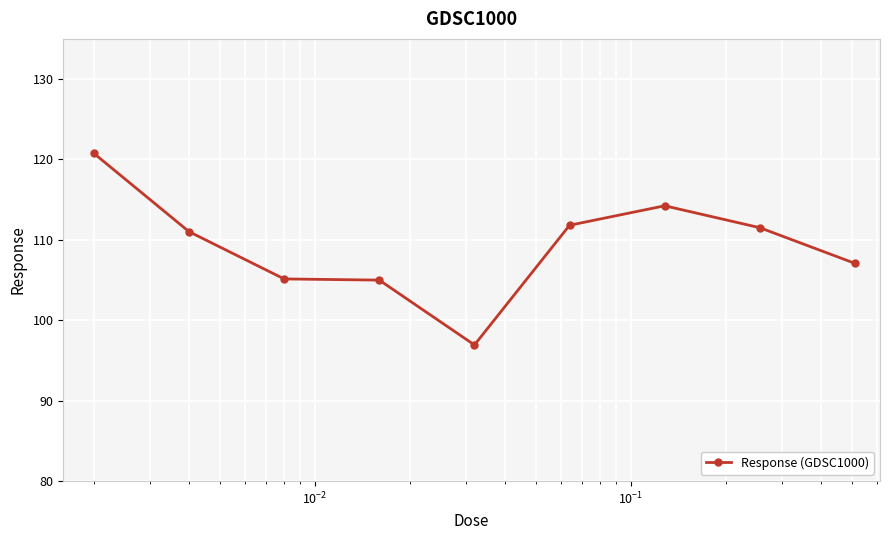

What is the value of the 7th point from the left?

114.2